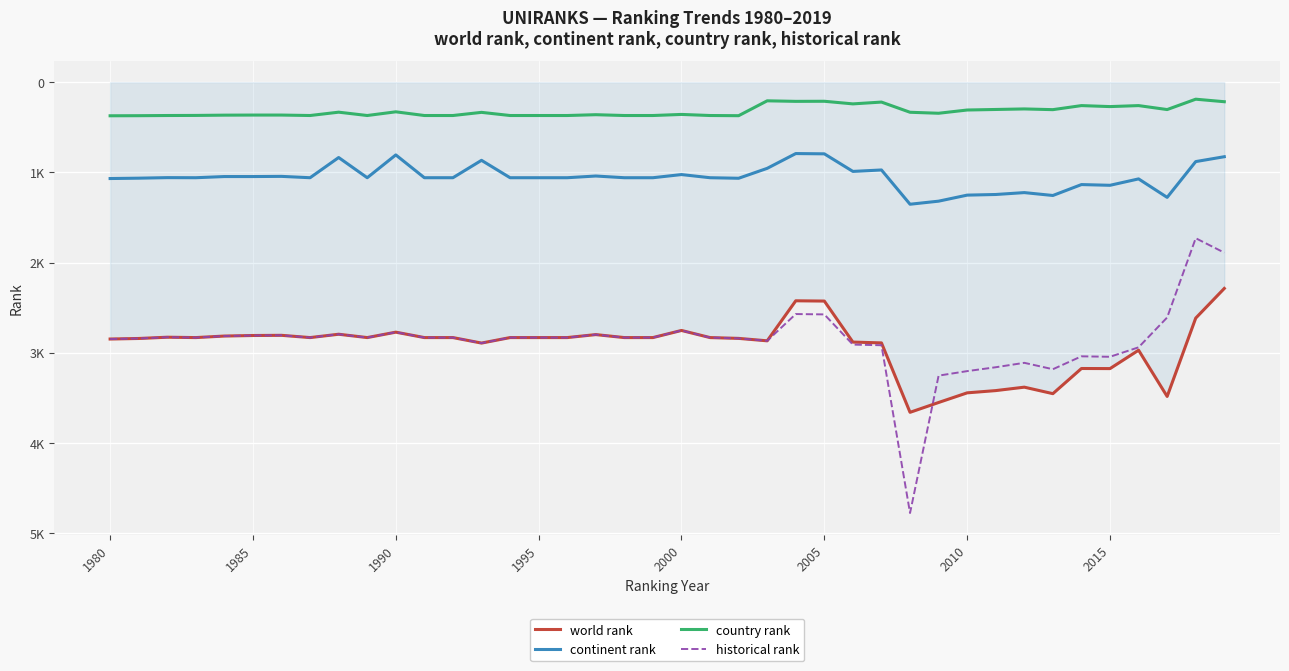

Is this an area chart (filled region under the line)?

Yes